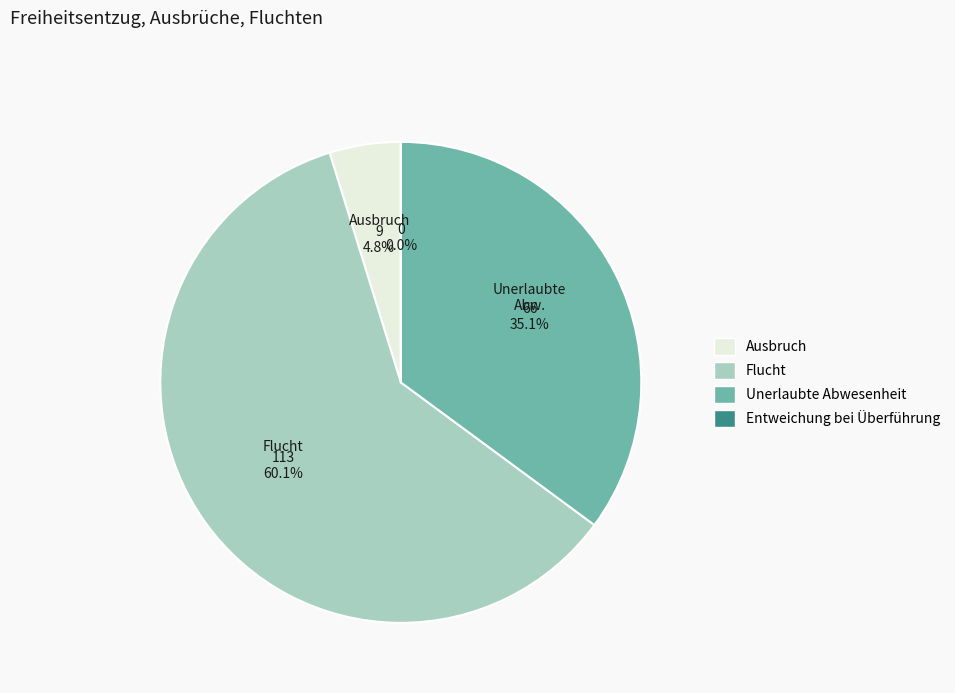

What is the total percentage of Entweichung bei Überführung and Ausbruch?

4.8%